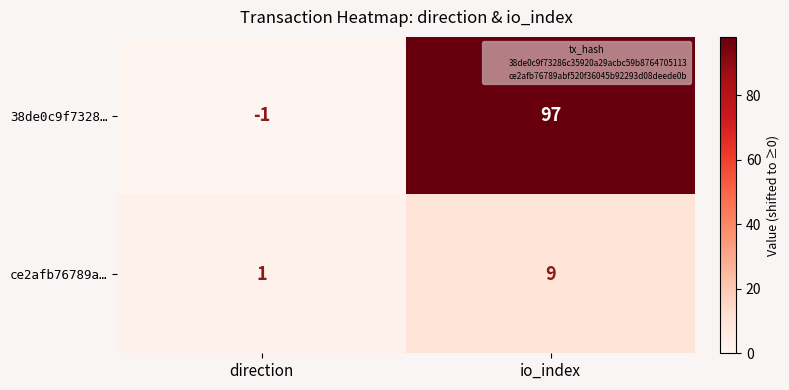

At io_index, list the series in order from largest to smallest.

38de0c9f7328…, ce2afb76789a…